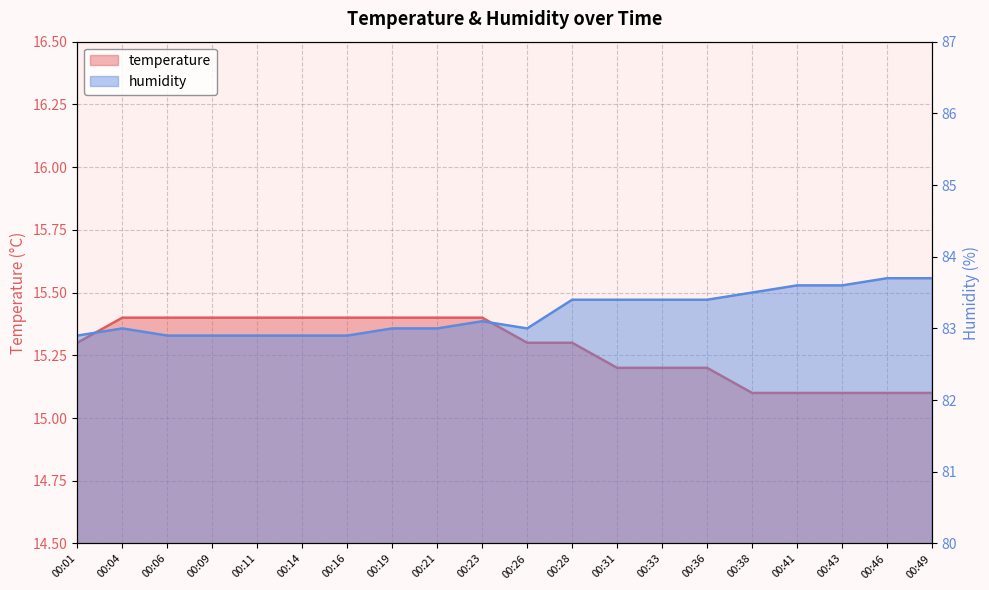

True or false: temperature has more than 1 interior local peaks.

False